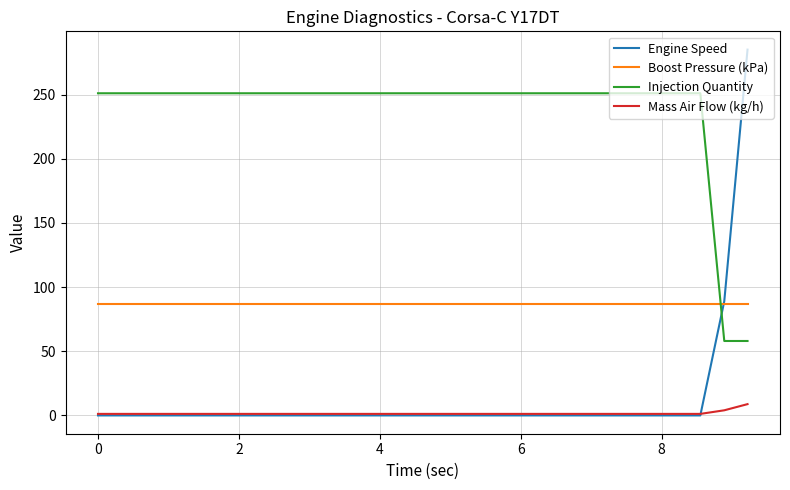

Rank the series by their maximum value, from lowest to highest.

Mass Air Flow (kg/h), Boost Pressure (kPa), Injection Quantity, Engine Speed